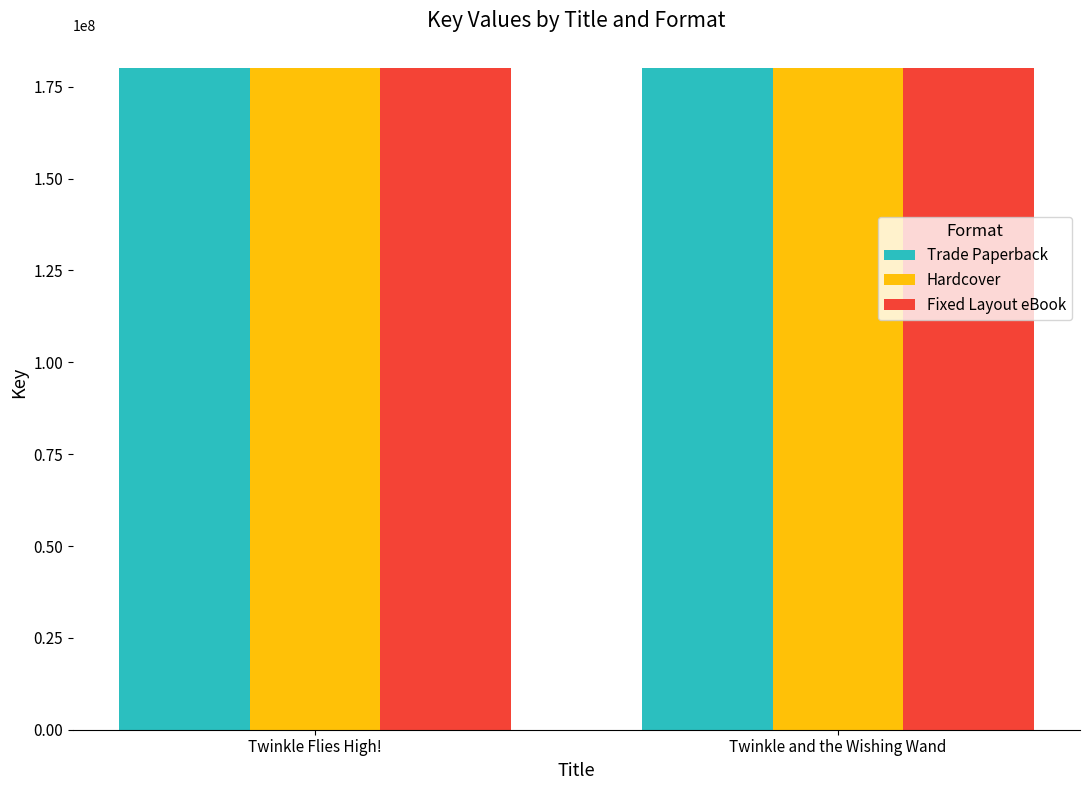

What position from the left is Twinkle and the Wishing Wand?

2